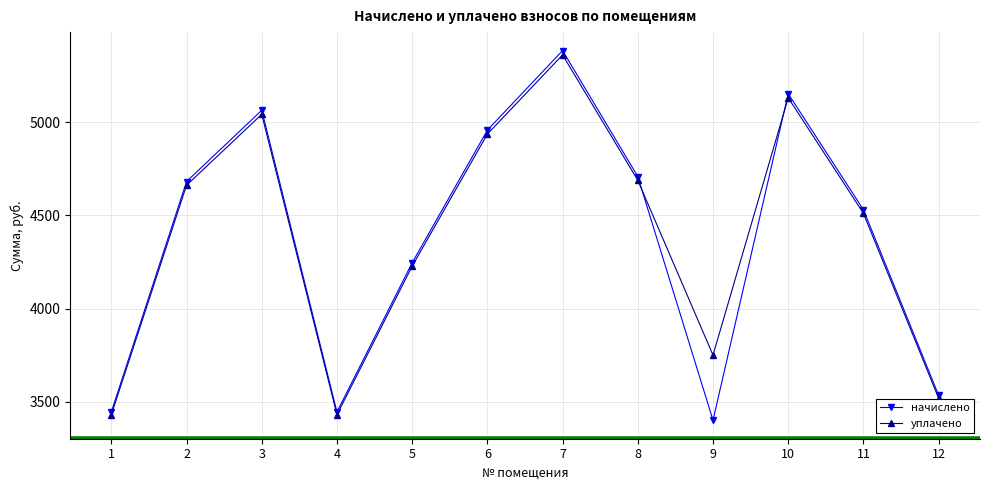

Where is the first local maximum for начислено?

3